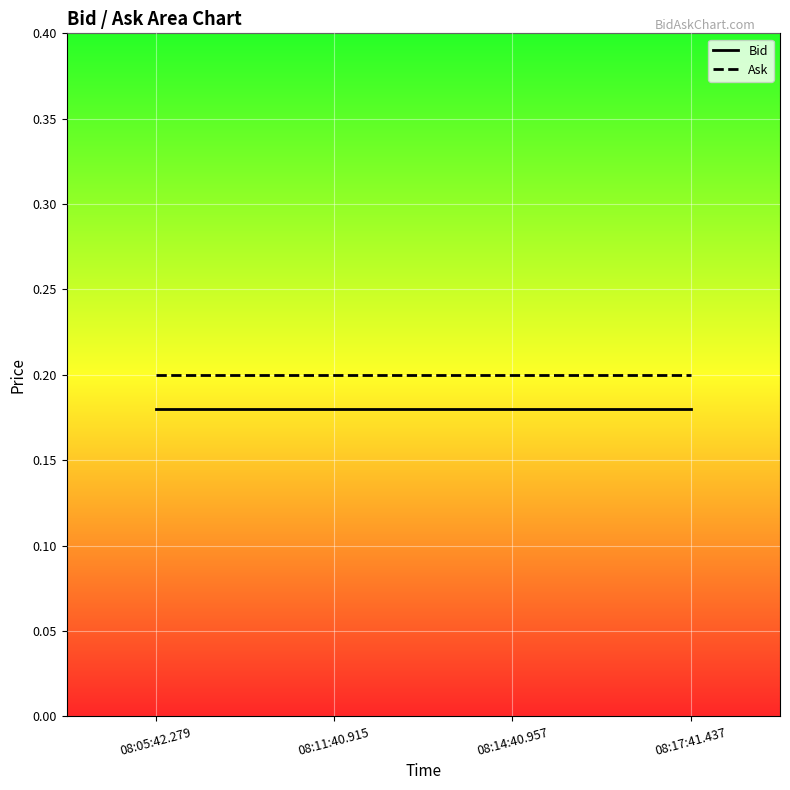

Which series changed the most between 08:14:40.957 and 08:17:41.437?

Bid